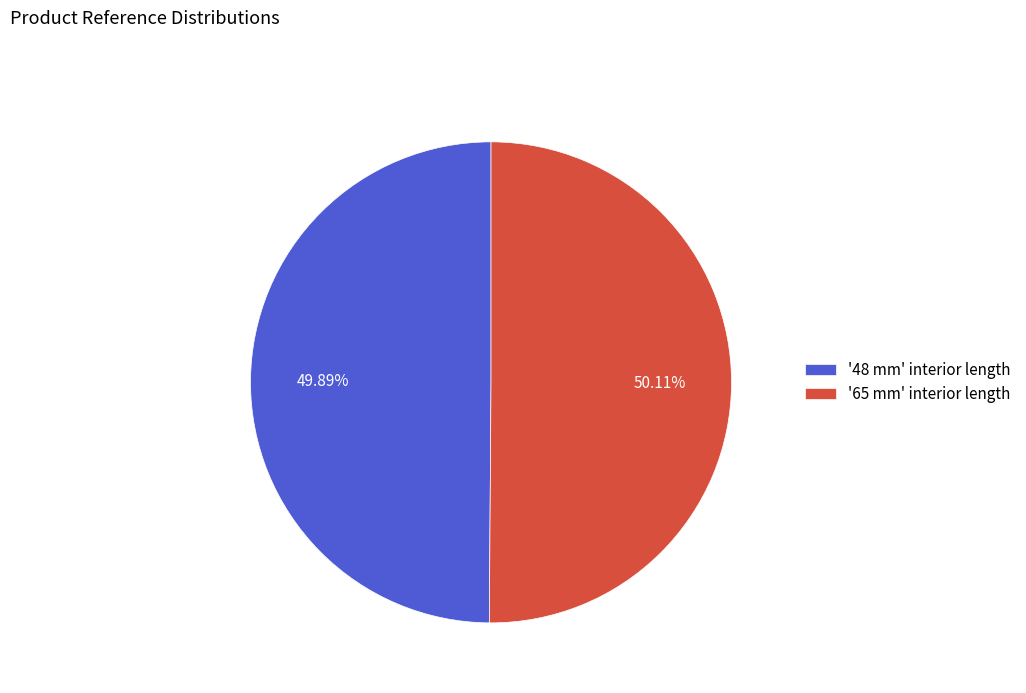

Do '65 mm' interior length and '48 mm' interior length together represent more than half of the pie?

Yes